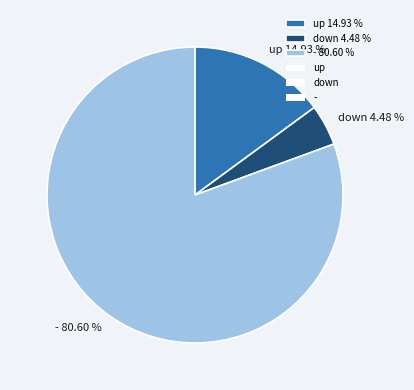

To the nearest percent, what is the average slice percentage?

33%